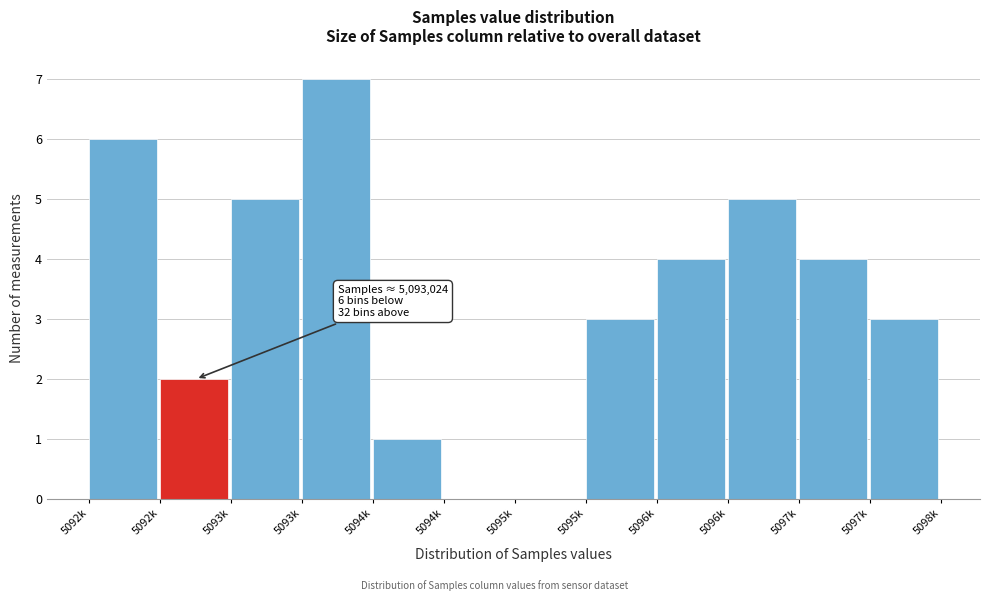

Are the bars horizontal?

No